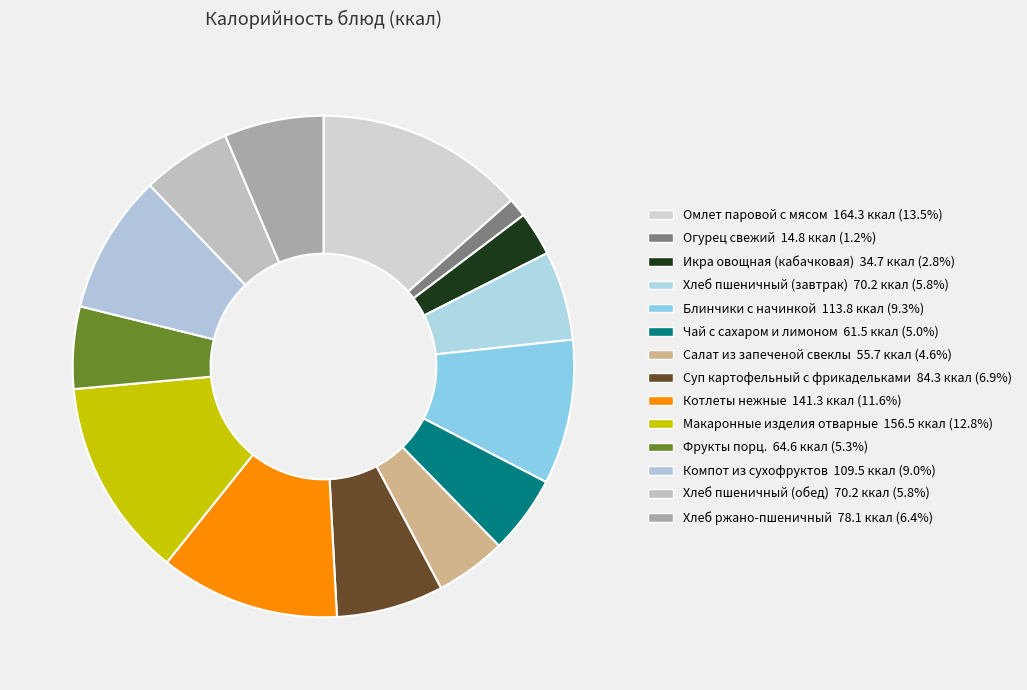

To the nearest percent, what percentage of the pie is Хлеб пшеничный (обед)?

6%